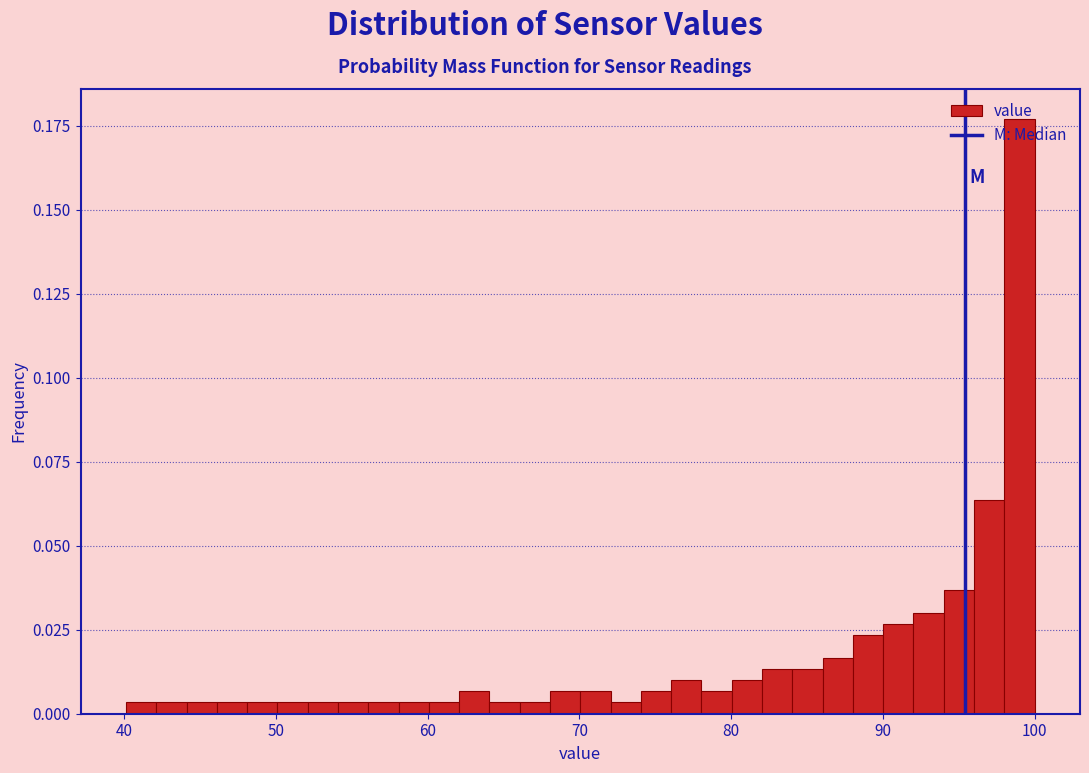

Around what value on the x-axis is the tallest bar? Give the approximate position of its centre, as read against the axis.

99